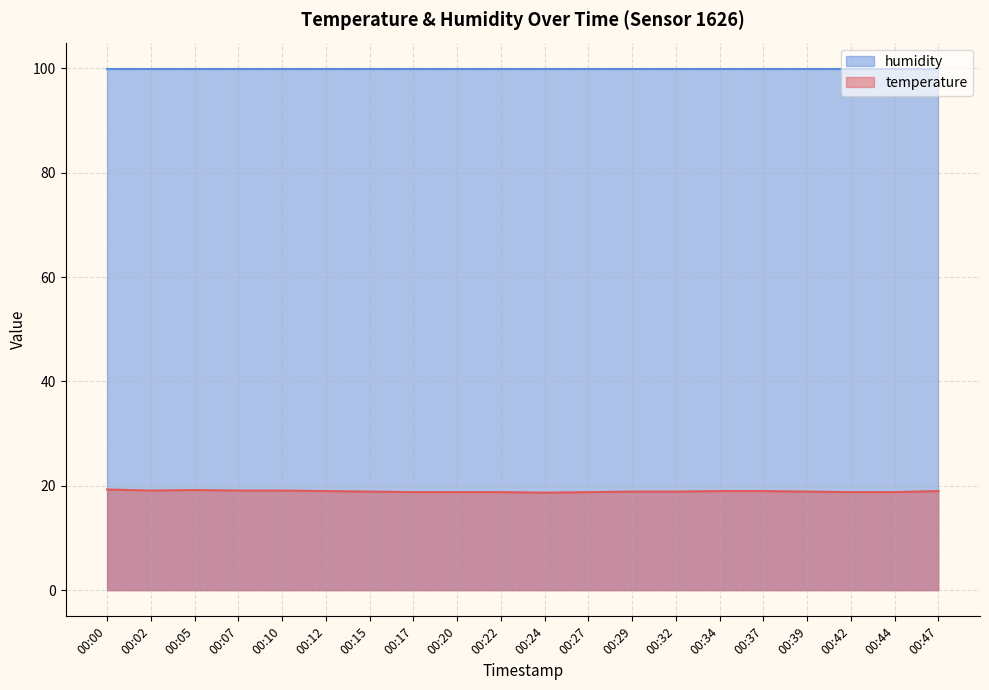

Which series has the largest total across all categories?

humidity